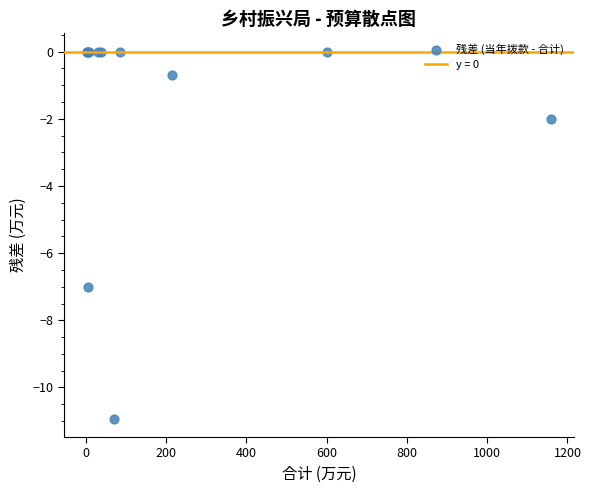

What Y value in the scatter plot is closest to -5?

-7.0